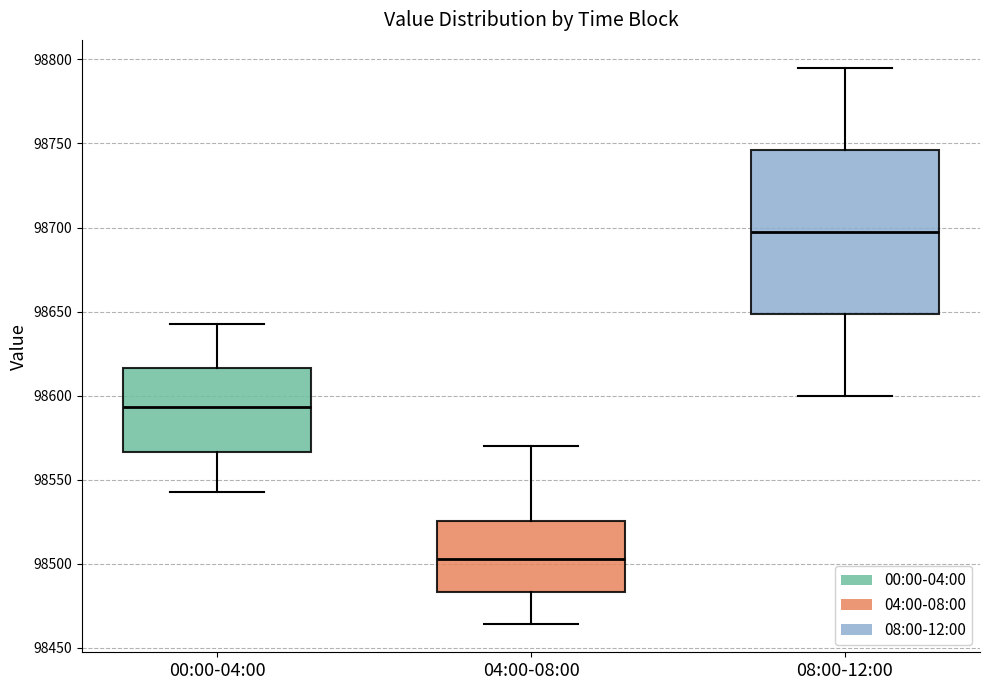

Which box is the tallest, from its lower edge to its upper edge?

08:00-12:00